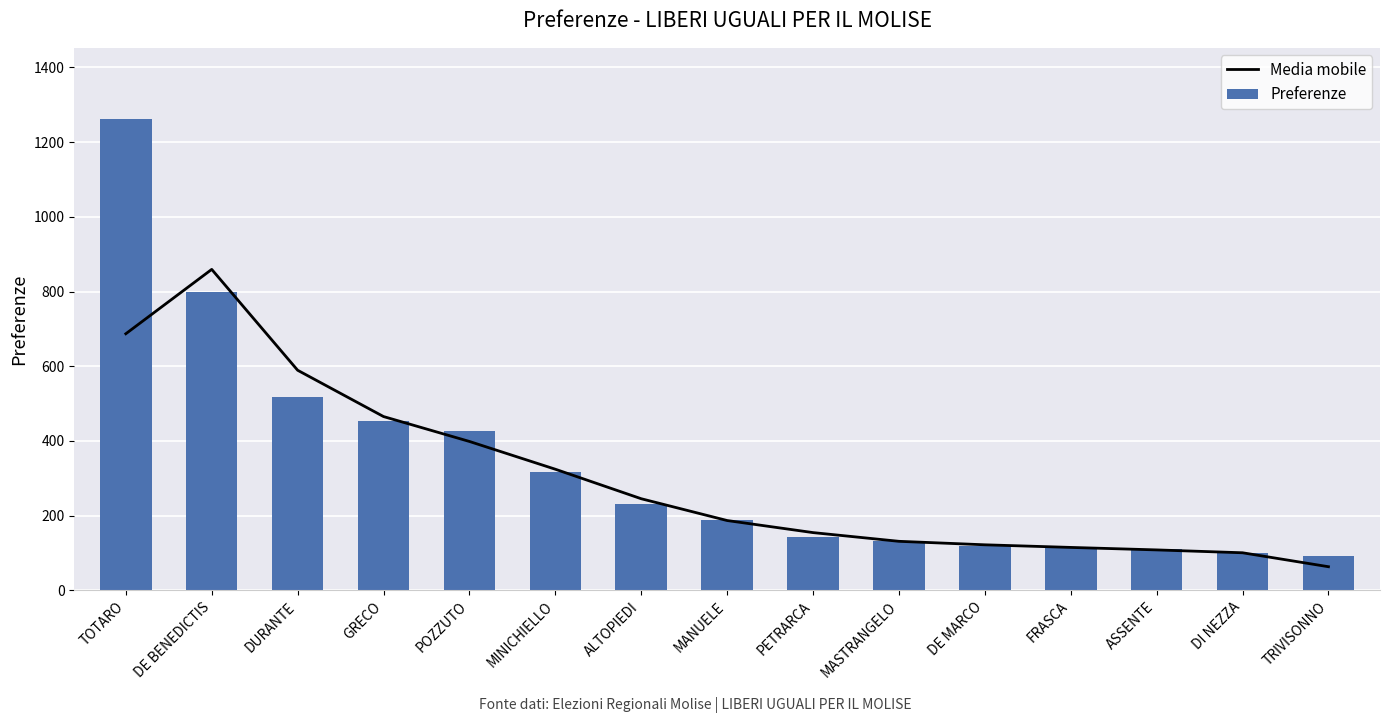

What is the difference between the highest and lowest values at TOTARO?

576.0